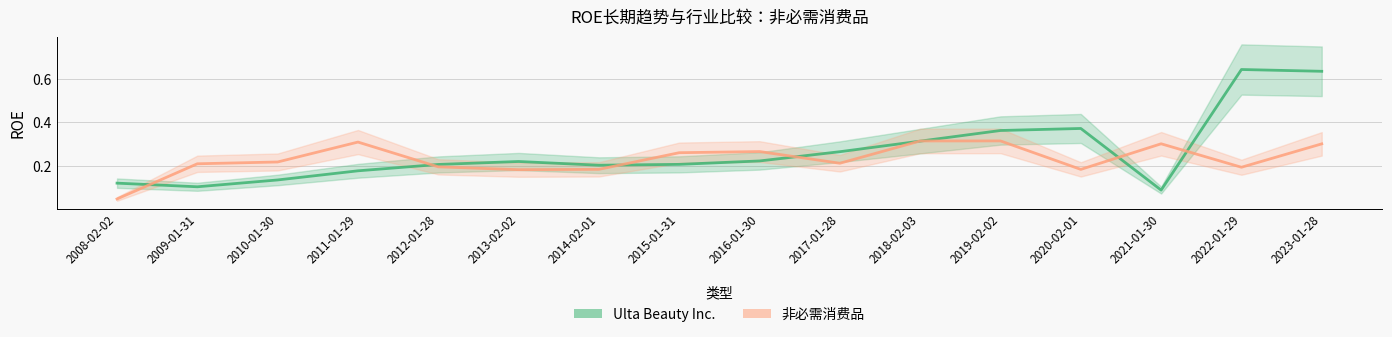

What are all the series names shown in the legend?

Ulta Beauty Inc., 非必需消费品